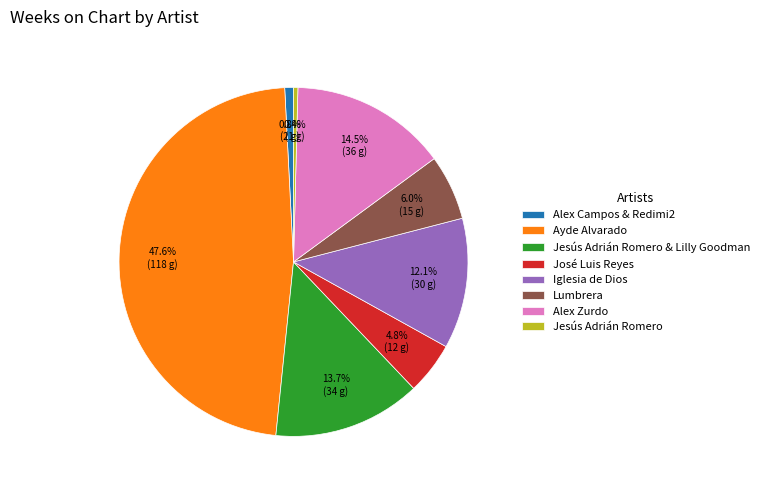

True or false: Lumbrera accounts for 1% of the total.

False